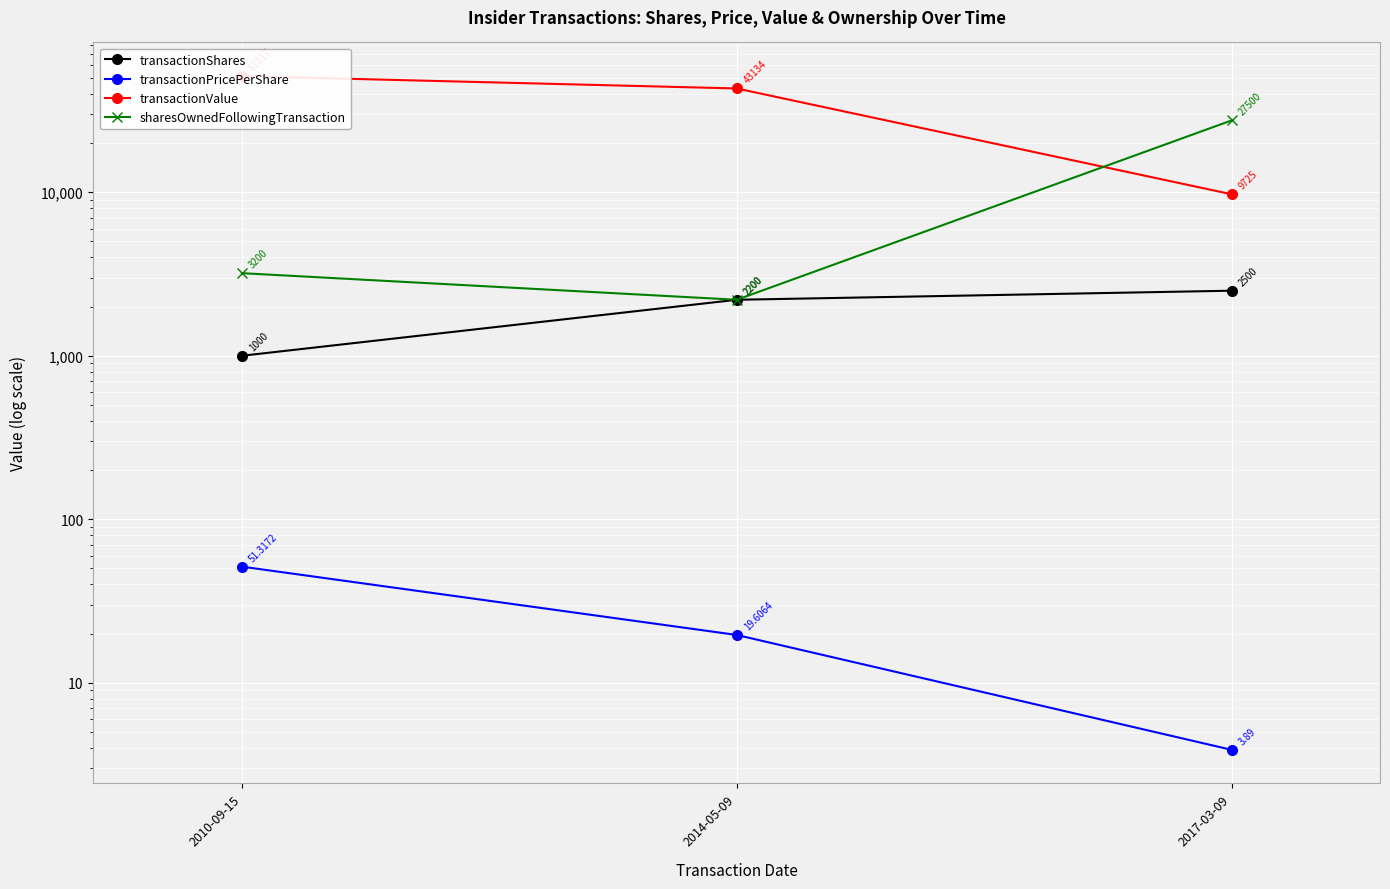

The value of transactionValue at 2010-09-15 is 51317.0. True or false?

True